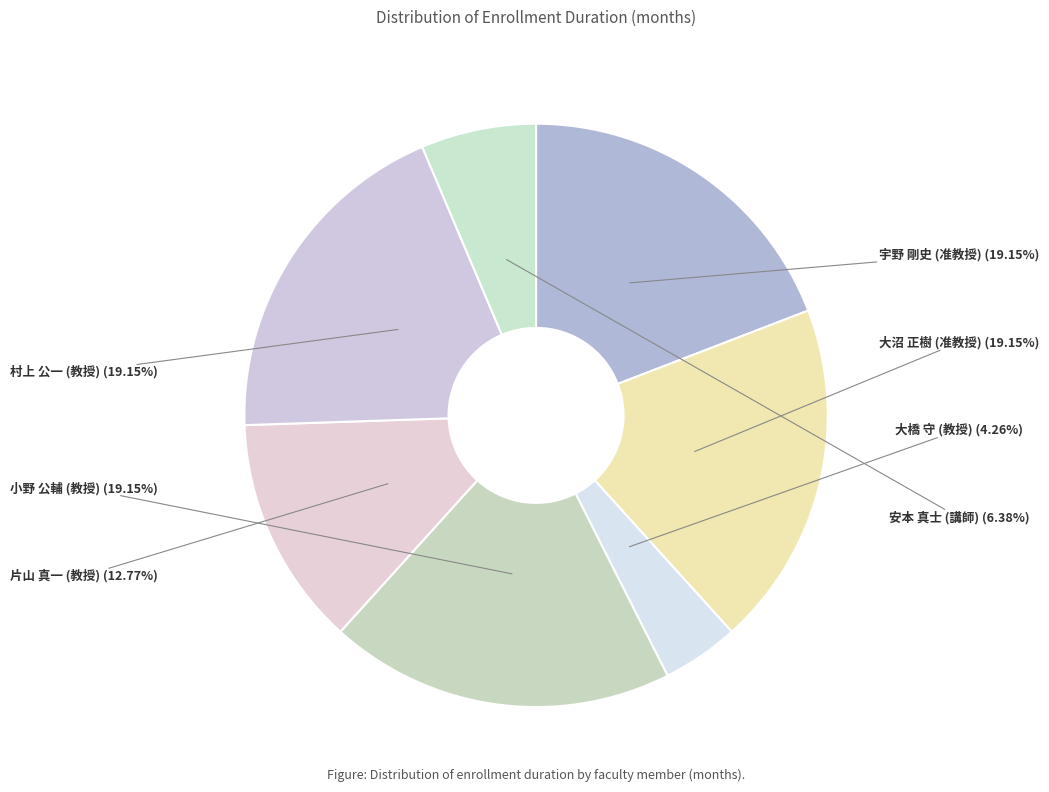

To the nearest percent, what is the average slice percentage?

14%